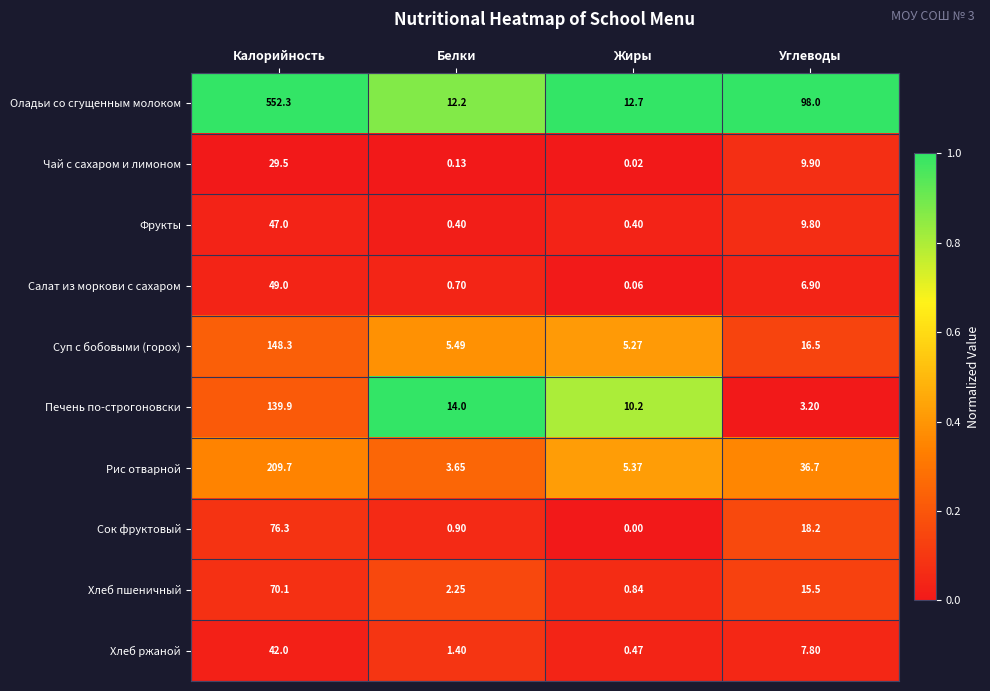

What is the difference between the highest and lowest values at Углеводы?

94.8